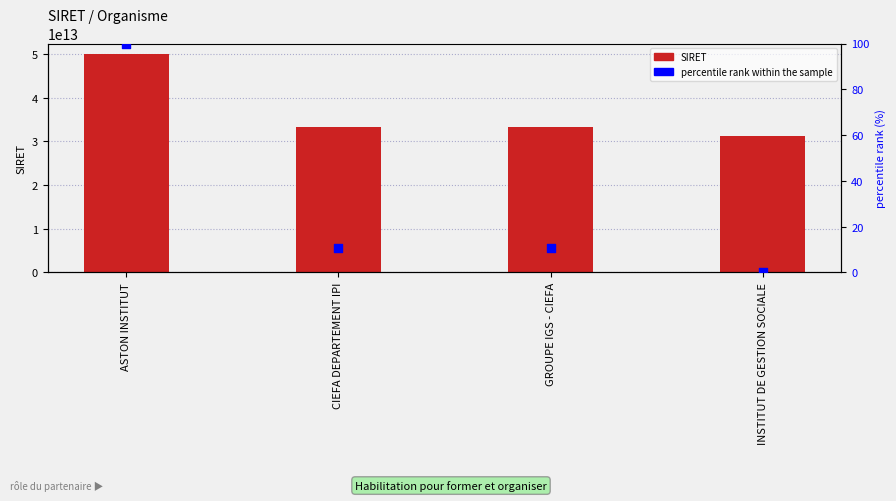

Which series contains the highest Y value?

SIRET